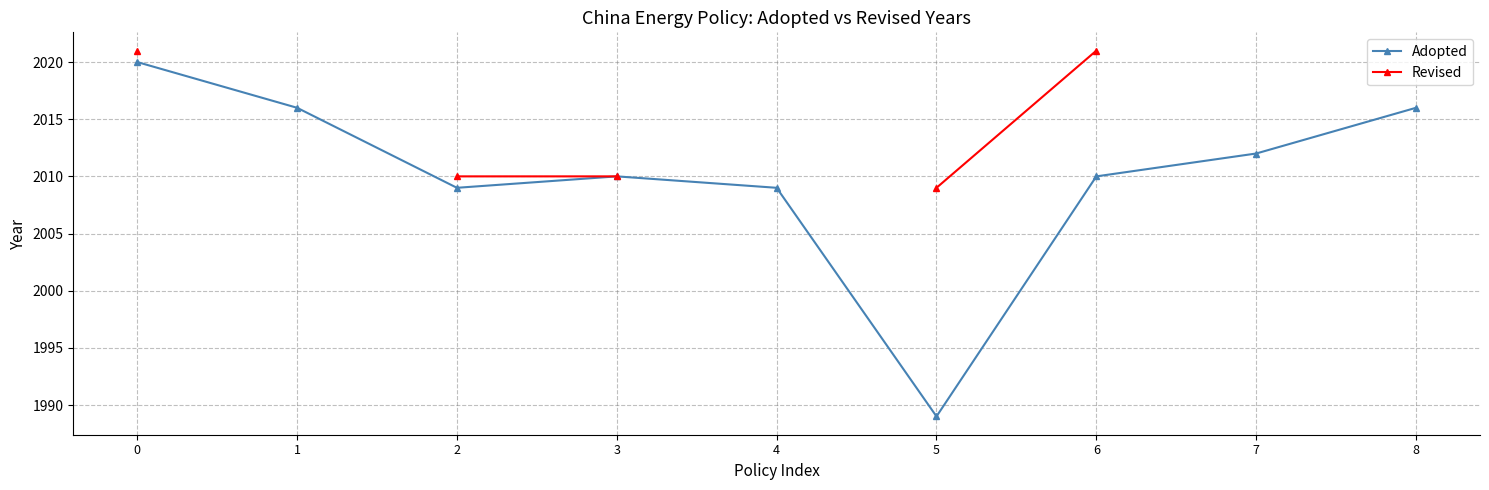

Which label corresponds to the smallest value in the chart?

5